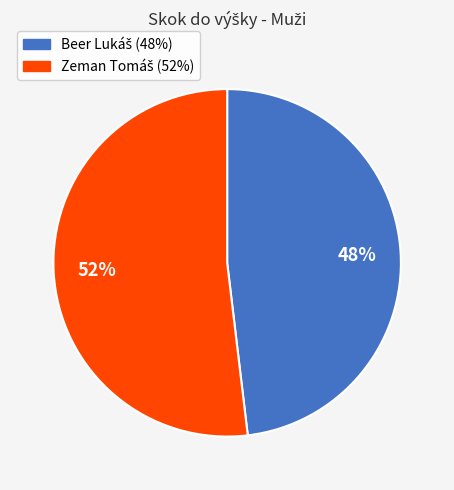

To the nearest percent, what is the difference between the largest and smallest slice percentages?

4%